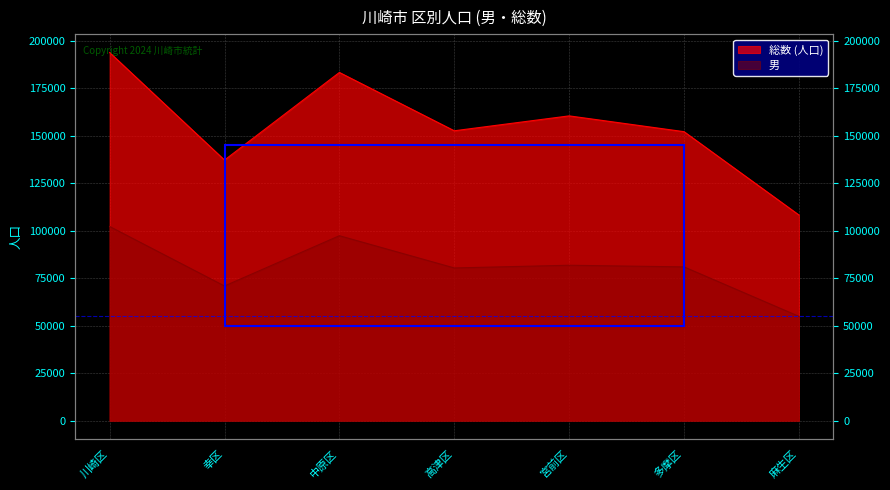

What is the sum of all 男 values?

569061